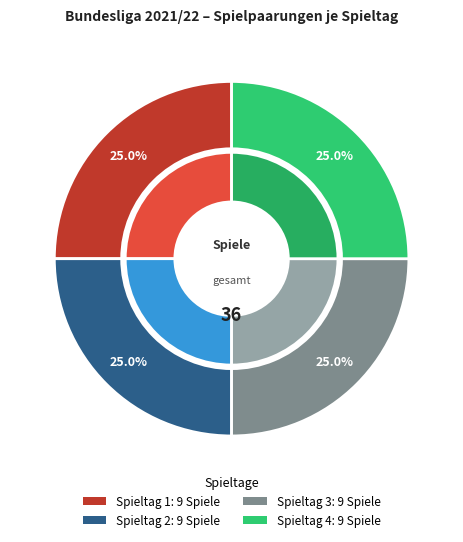

Which category has the smallest portion of the pie?

Spieltag 1